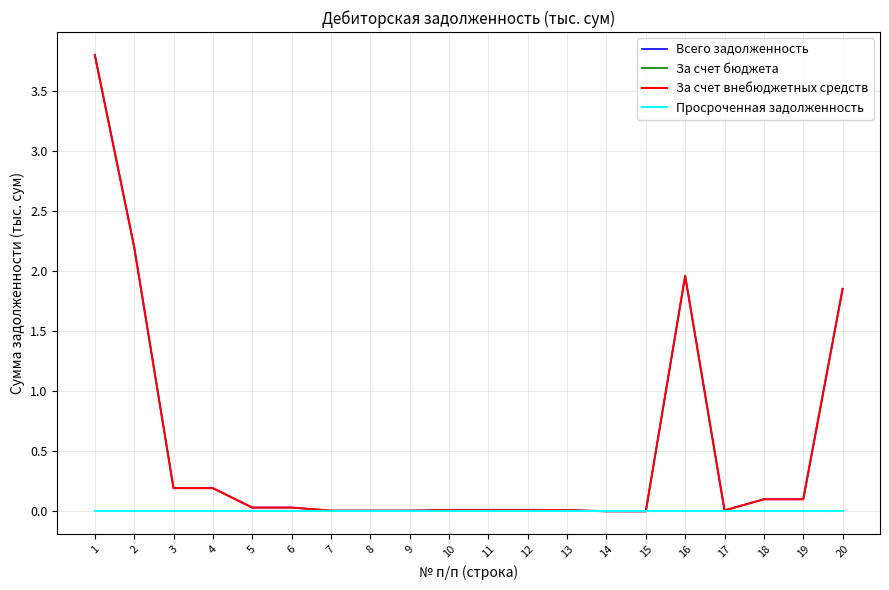

At 20, list the series in order from largest to smallest.

Всего задолженность, За счет внебюджетных средств, За счет бюджета, Просроченная задолженность